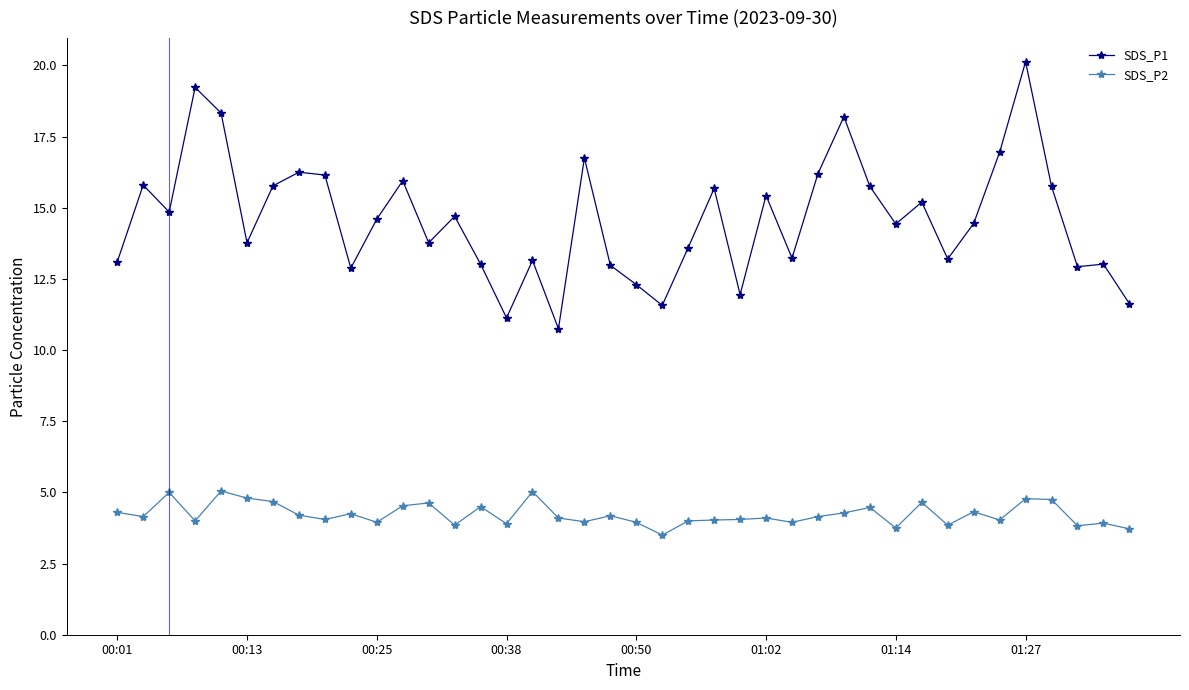

Which series has the widest spread of values?

SDS_P1